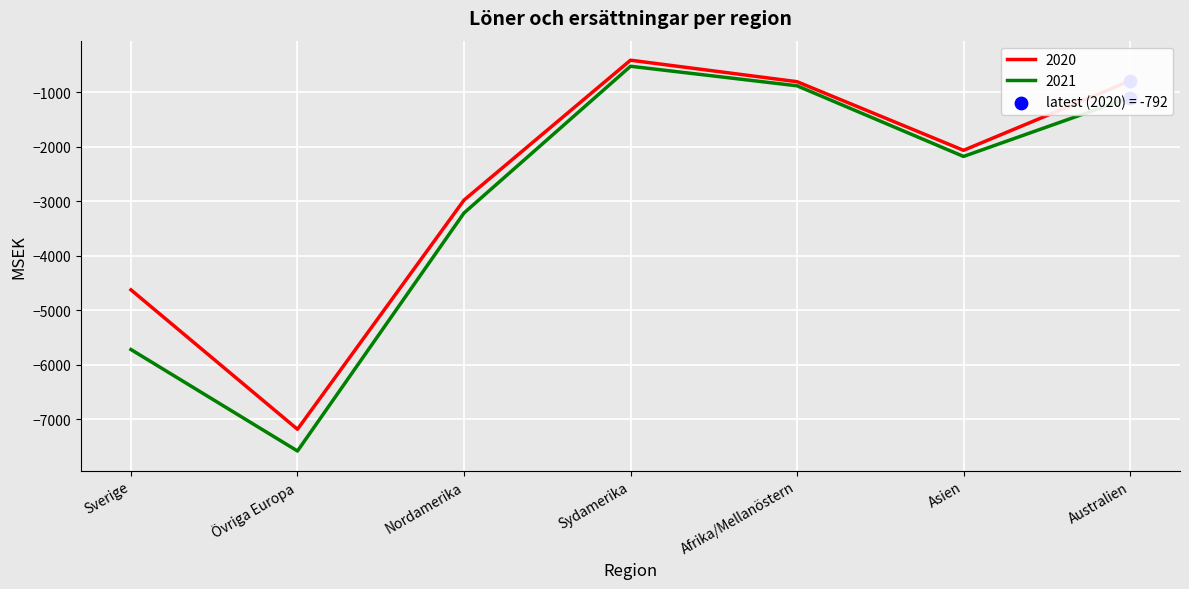

What is the total value across all series at Övriga Europa?

-14758